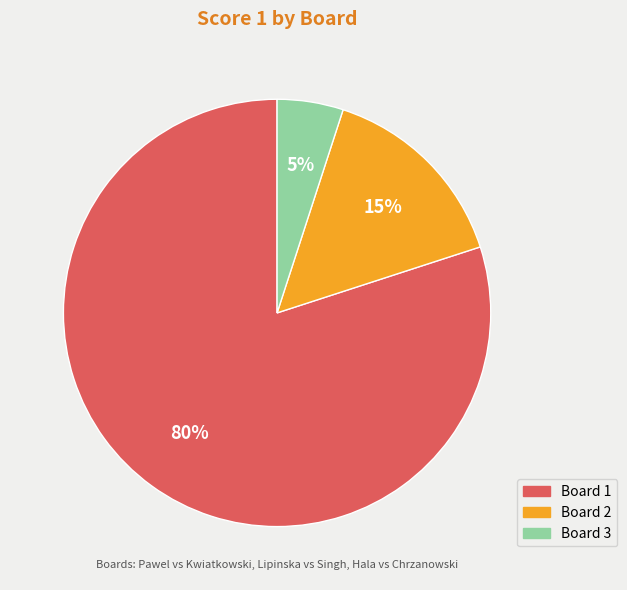

Count the number of slices in the pie.

3